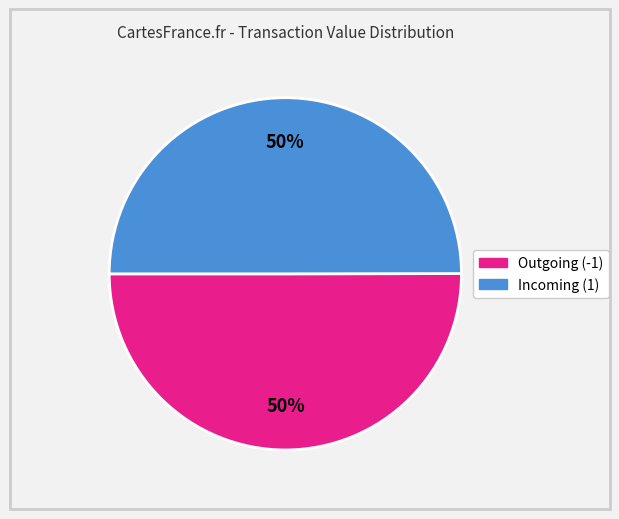

To the nearest percent, what is the average slice percentage?

50%